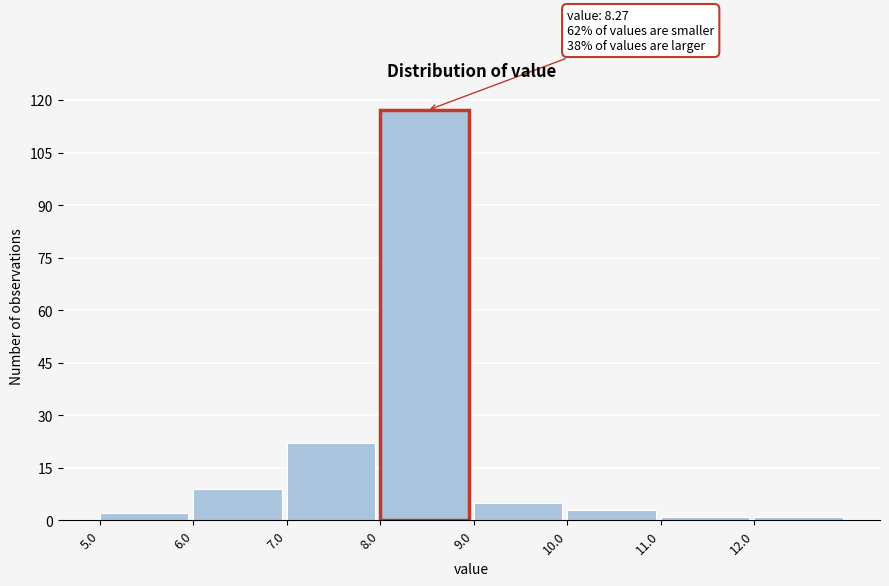

Over which range of the x-axis is the bar tallest?

8 to 9